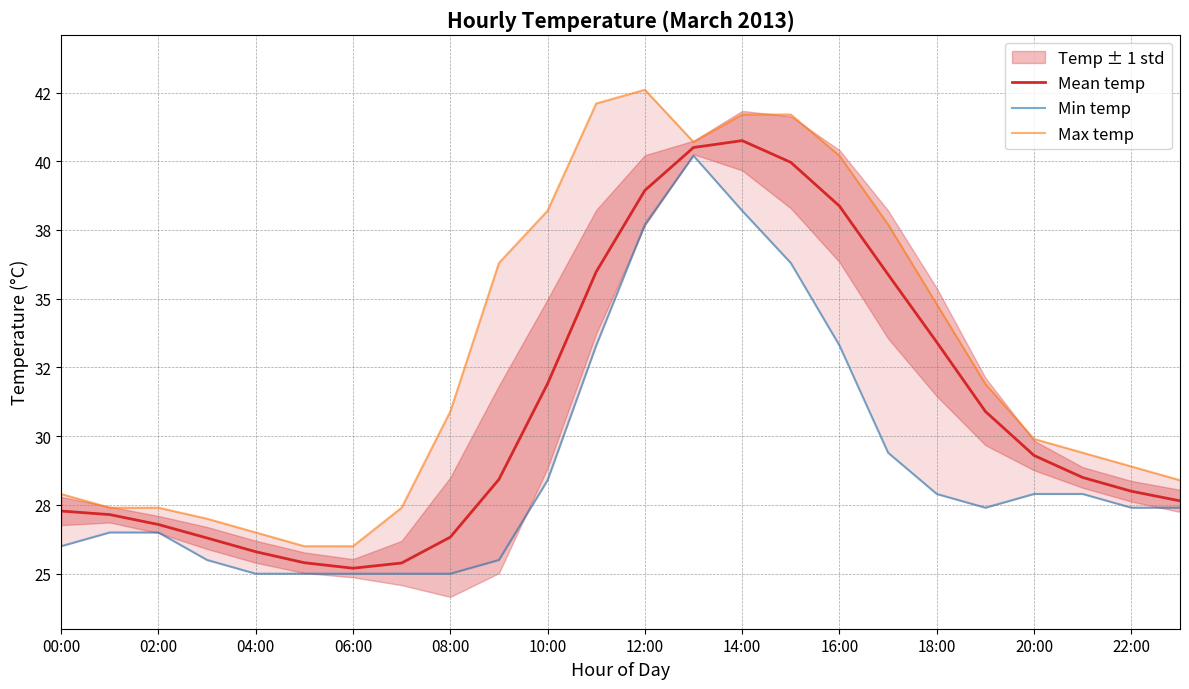

Which series has the largest total across all categories?

Max temp